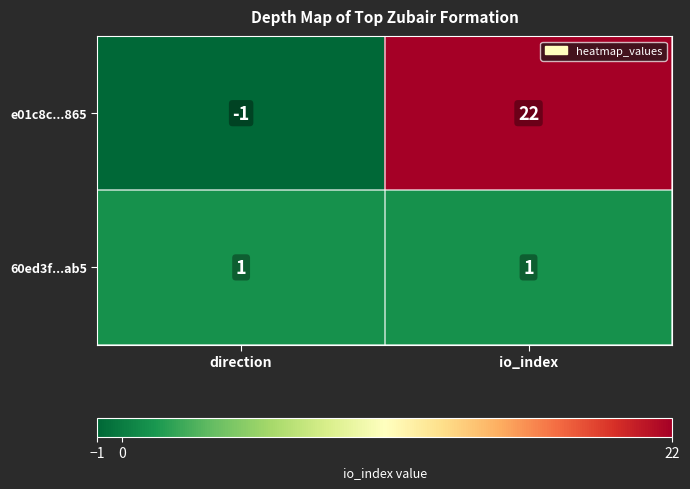

The value of e01c8c...865 at io_index is 34. True or false?

False